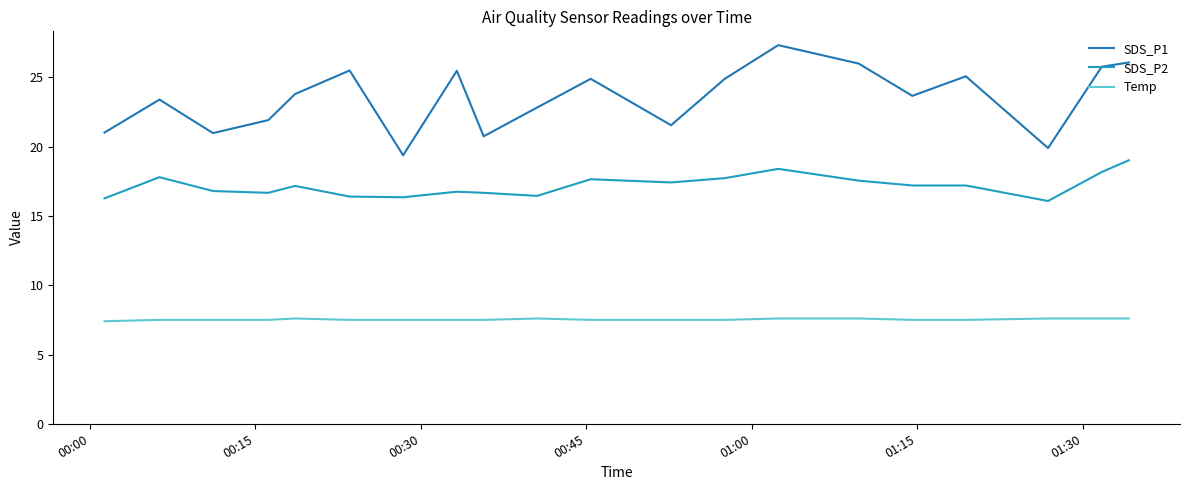

Which series has the largest range (max minus min)?

SDS_P1